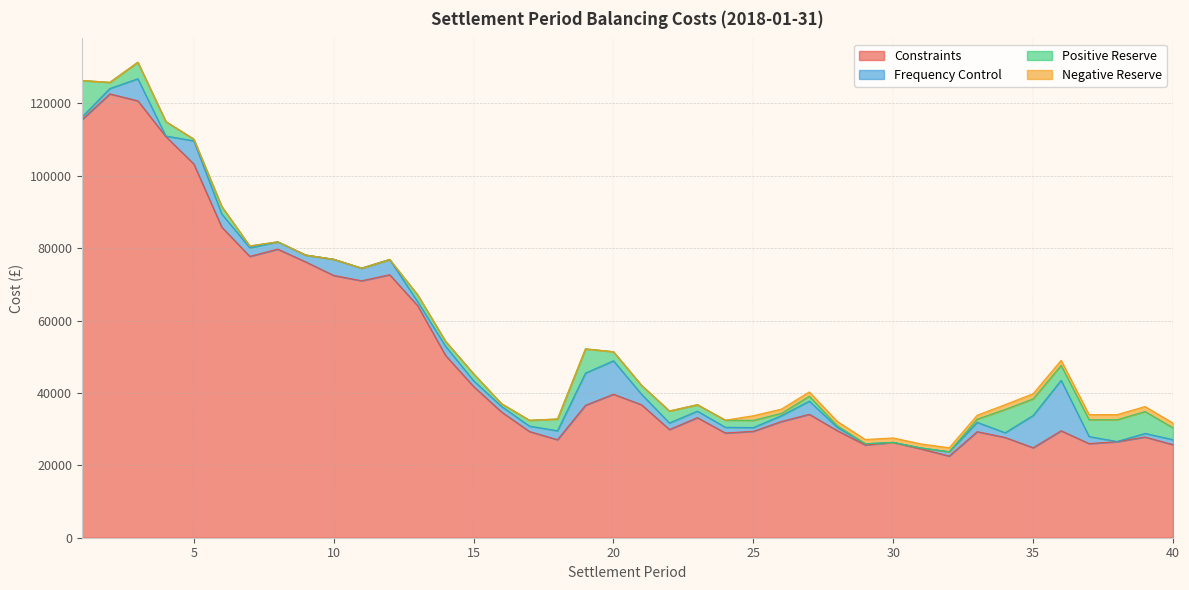

At which category does Positive Reserve reach its first local valley?

2